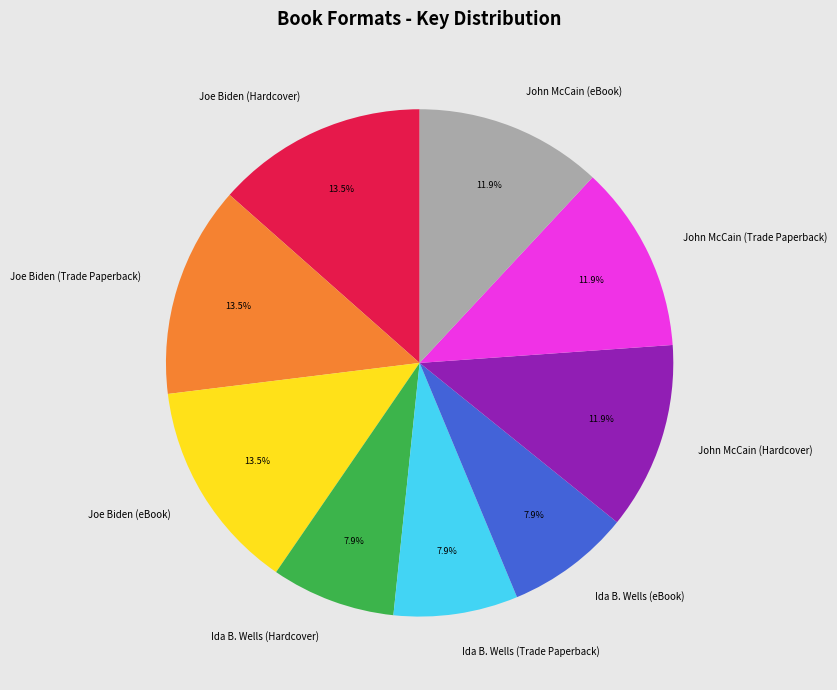

Which has a higher value, Ida B. Wells (eBook) or John McCain (Hardcover)?

John McCain (Hardcover)